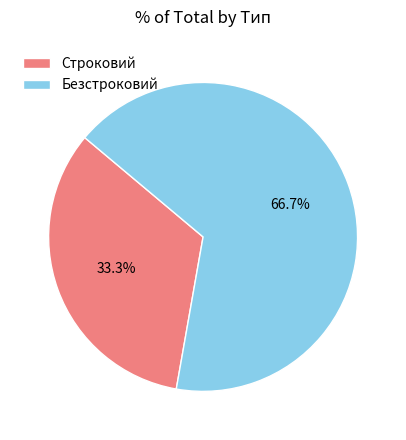

What is the largest slice in the pie chart?

Безстроковий